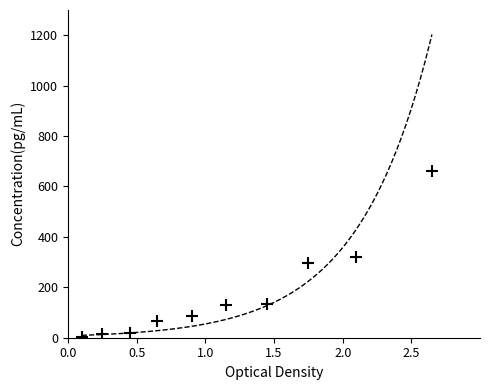

What is the average Y value?

173